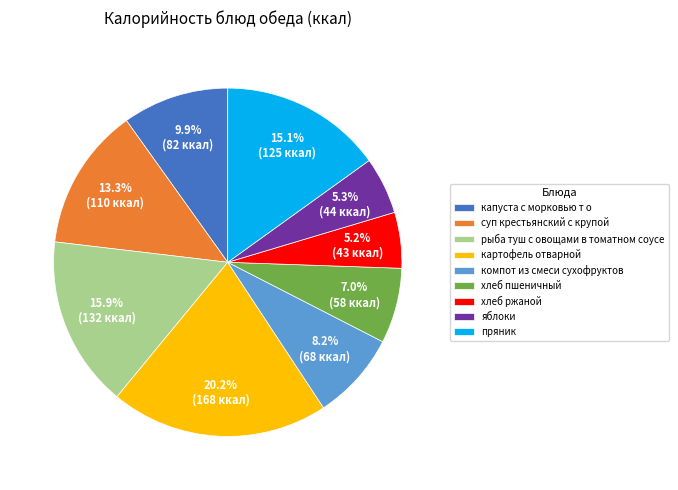

True or false: суп крестьянский с крупой accounts for 28% of the total.

False